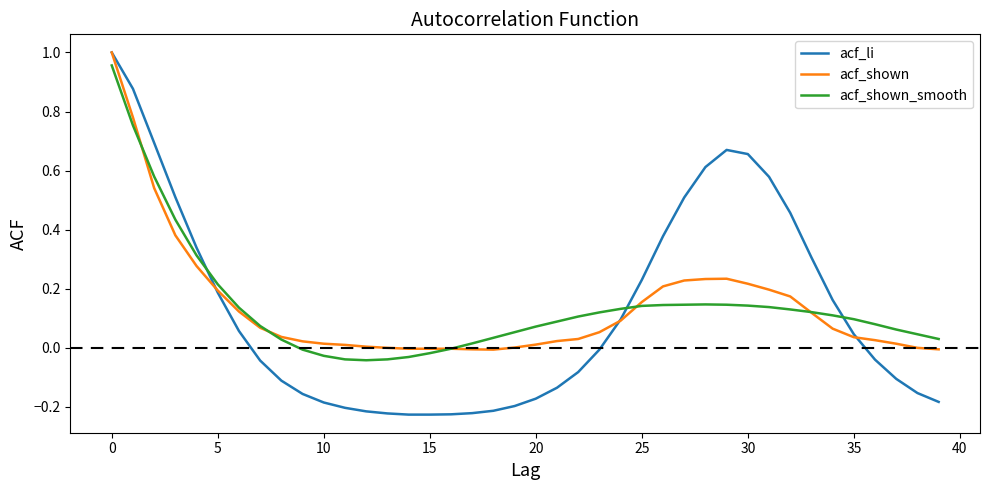

Which series has the largest range (max minus min)?

acf_li